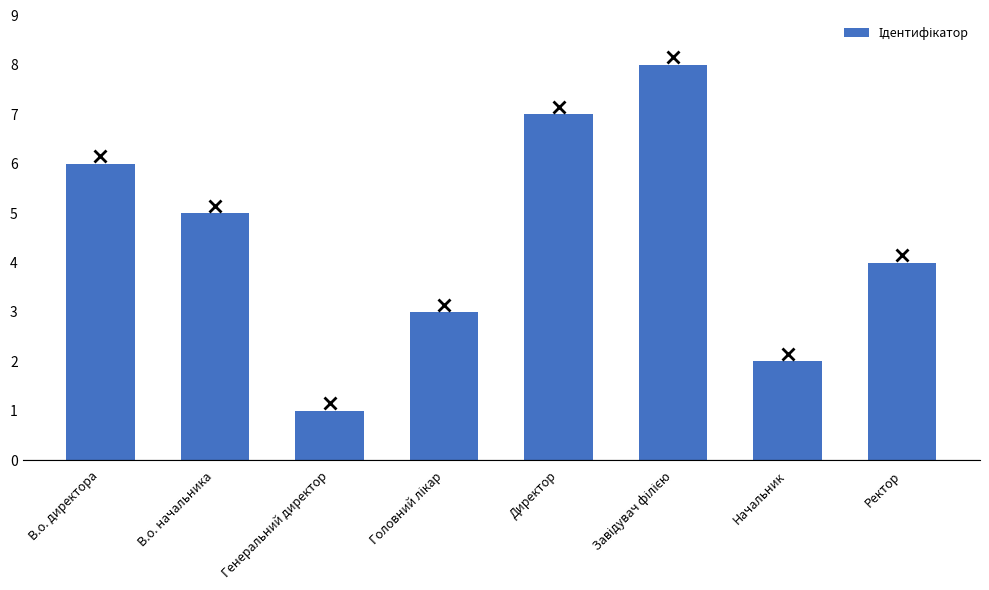

True or false: the data shows 10 at В.о. директора.

False